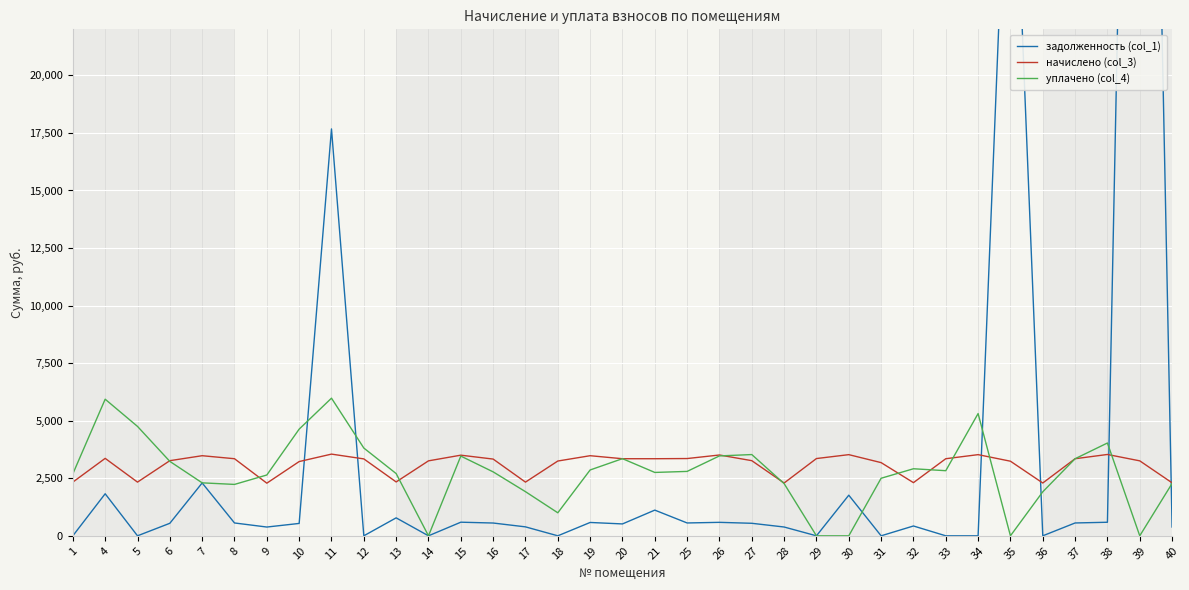

What is the spread (max minus min) of values at 5?

4752.0